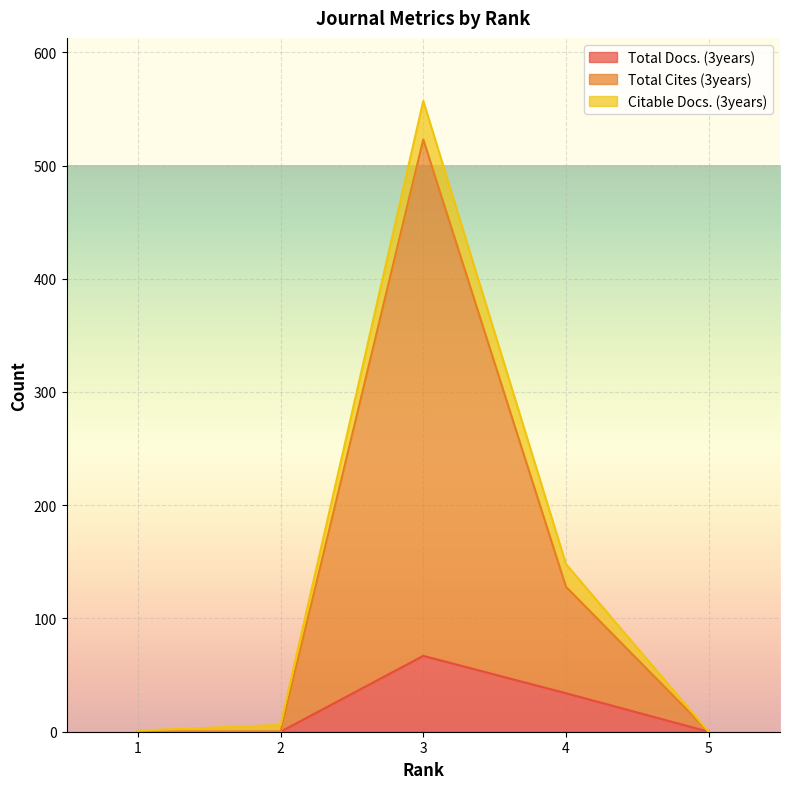

What are all the series names shown in the legend?

Total Docs. (3years), Total Cites (3years), Citable Docs. (3years)